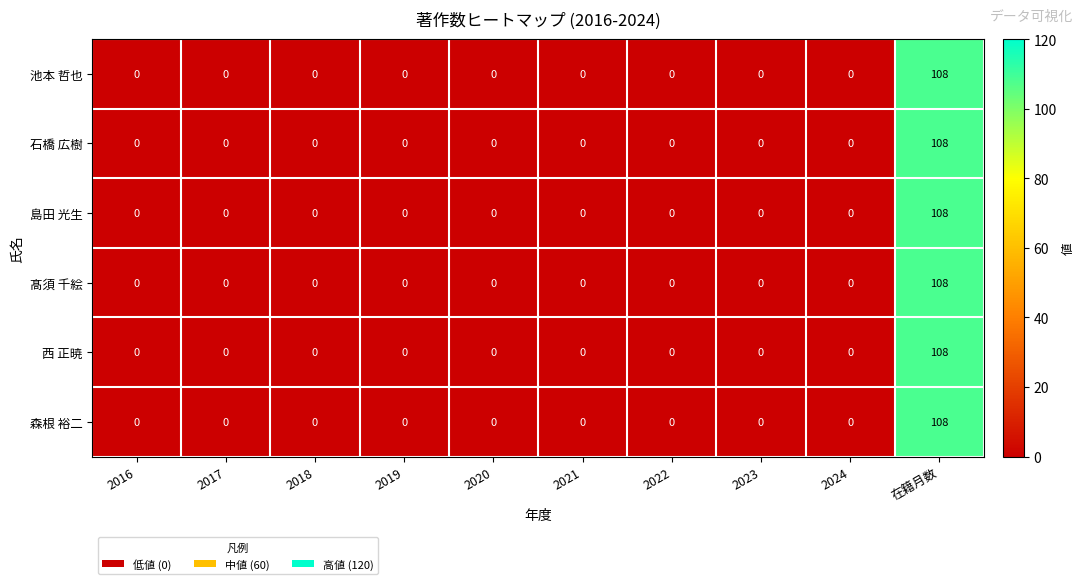

True or false: 髙須 千絵 has a value of 0 at 2022.

True